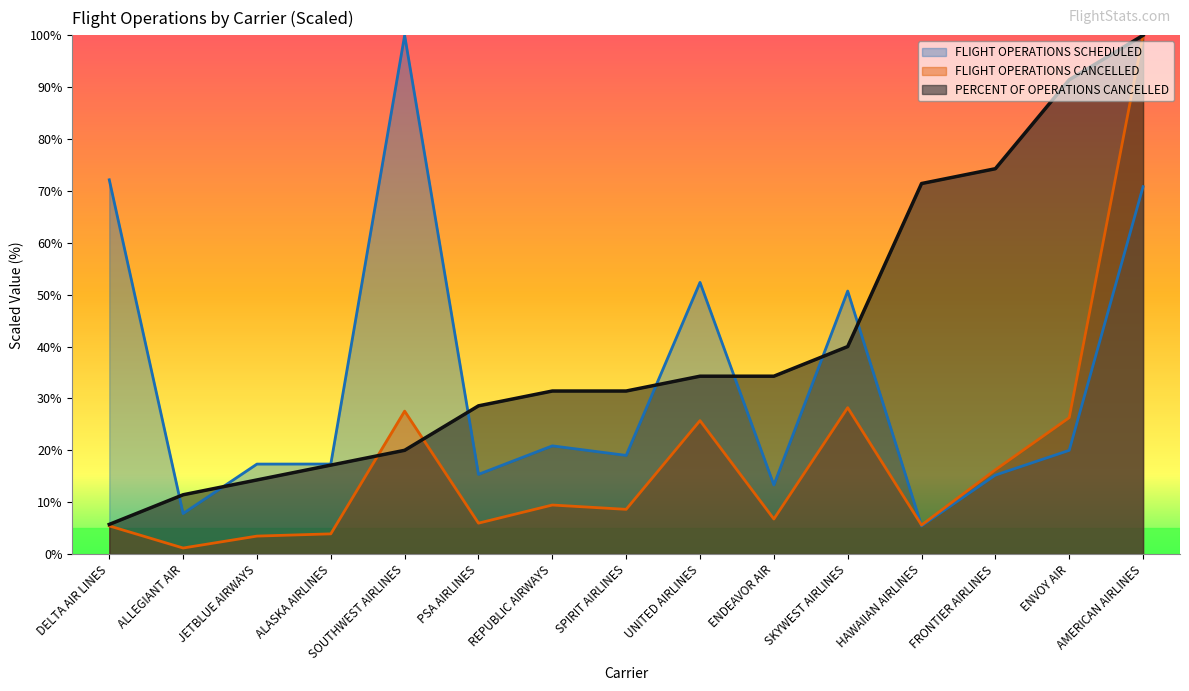

How many distinct data groups are displayed?

3